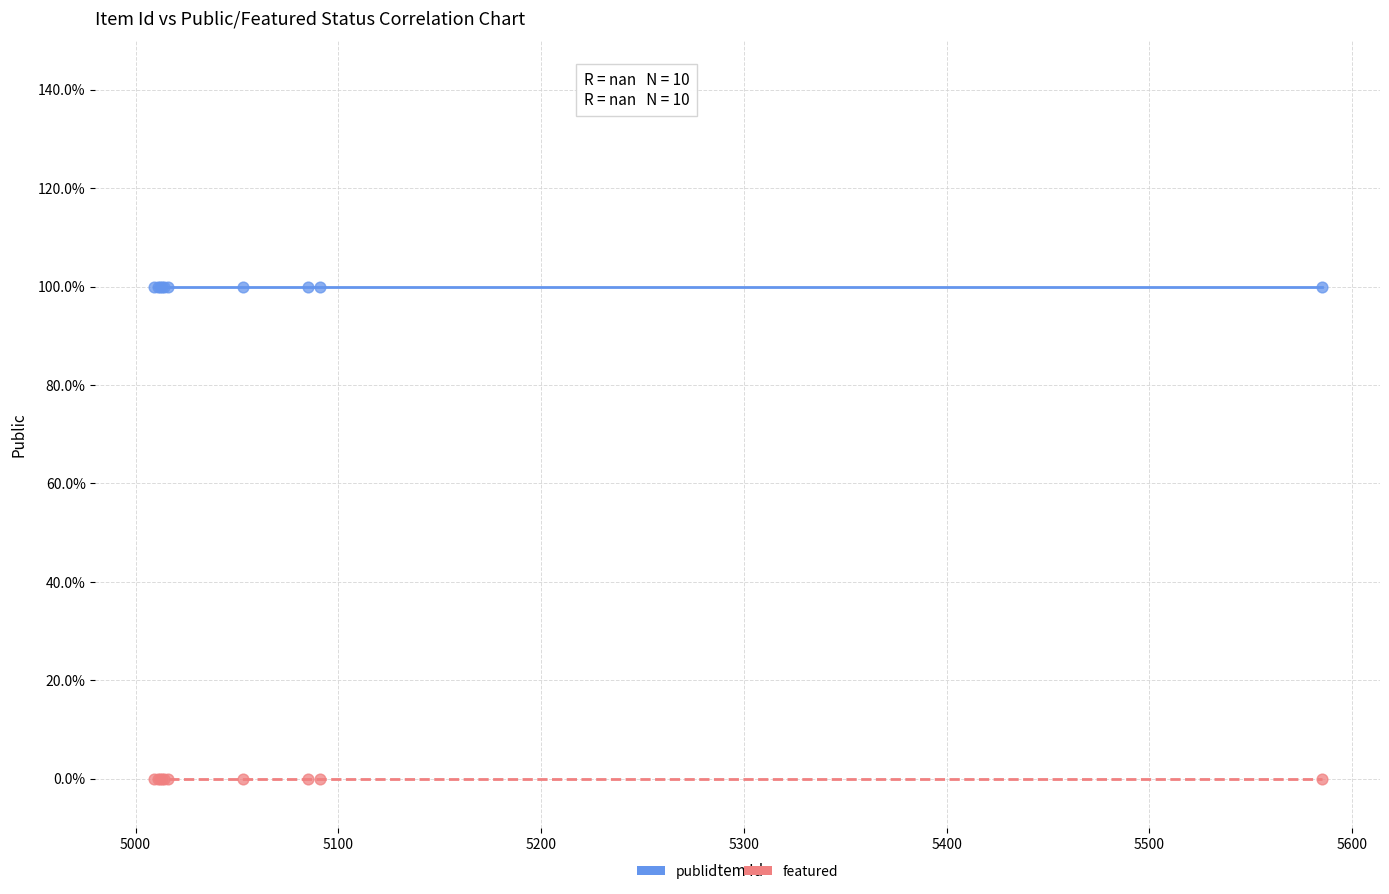

Which series reaches the maximum Y coordinate?

public